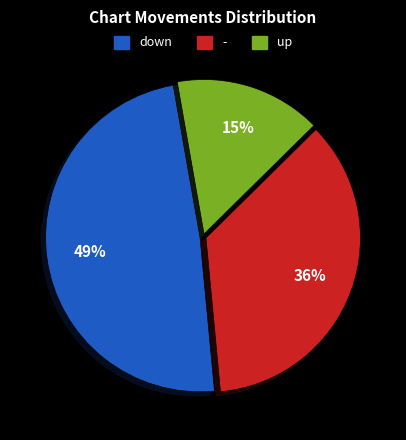

Is there a majority slice in this chart?

No